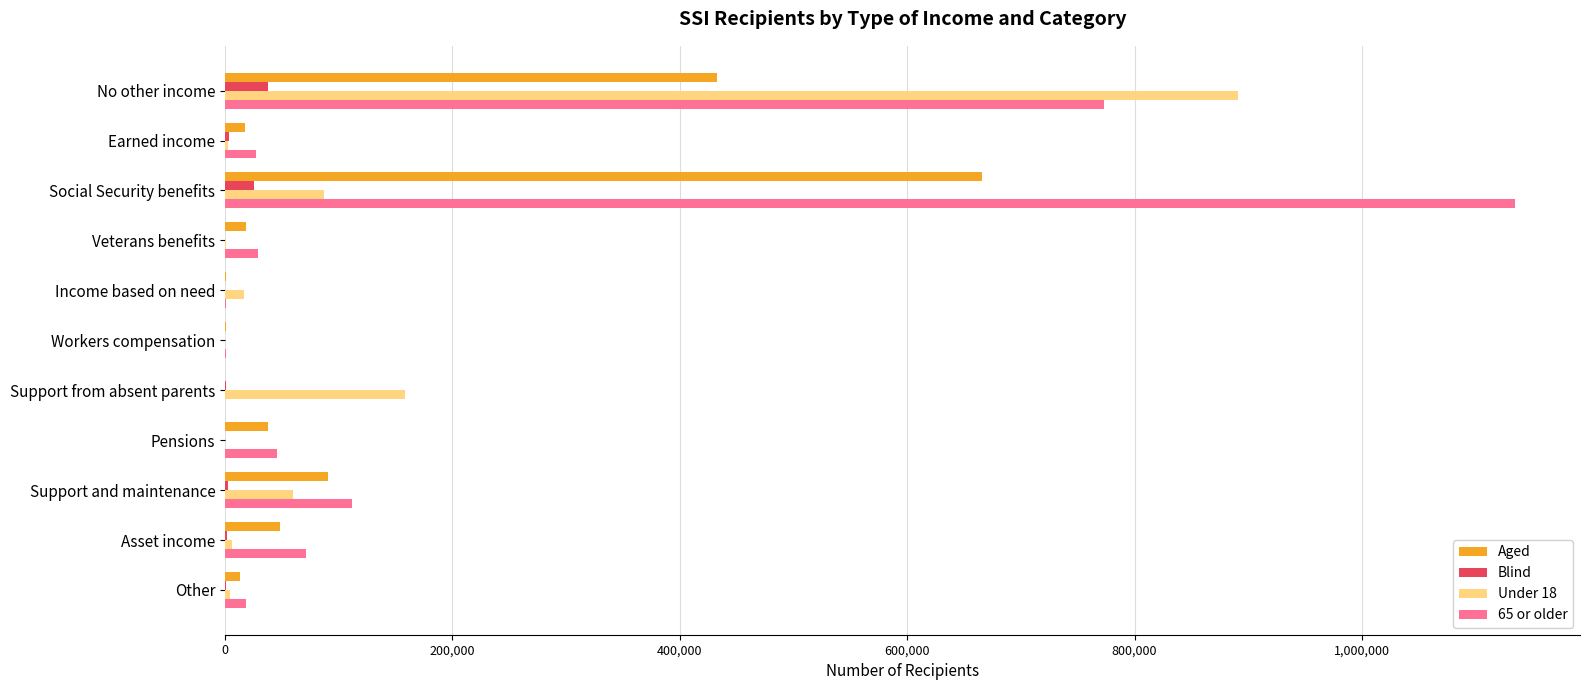

Which series has the largest range (max minus min)?

65 or older